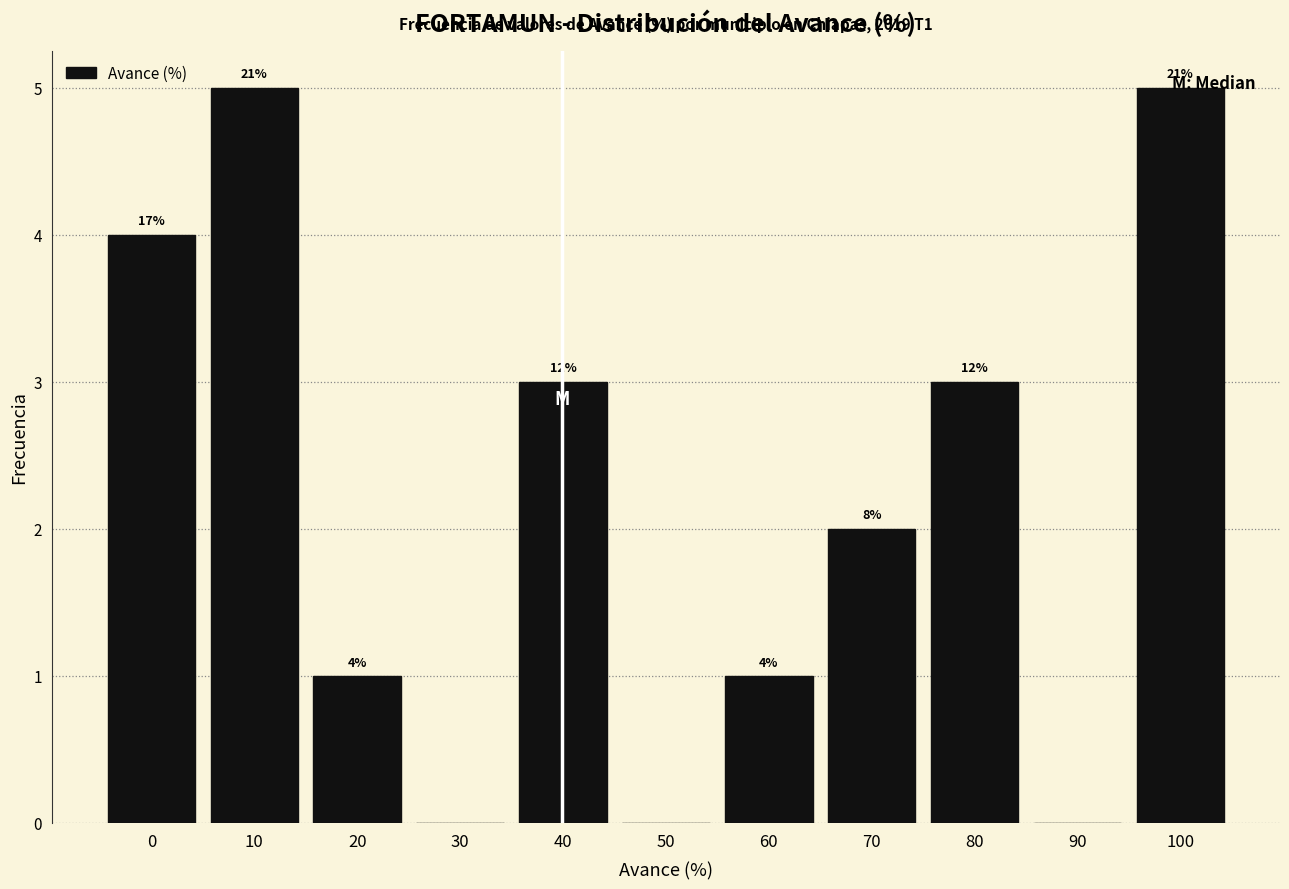

Are the bars horizontal?

No